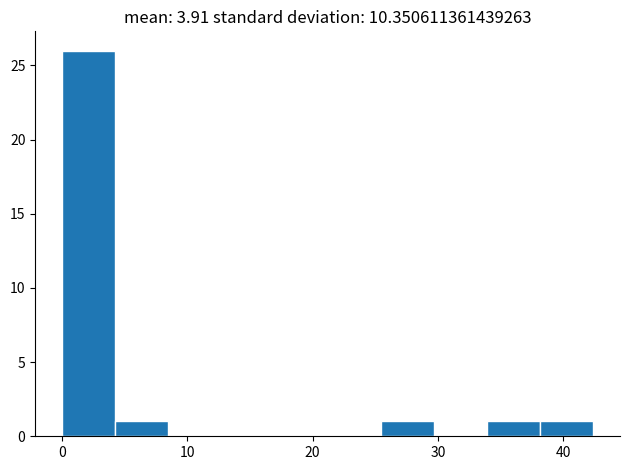

How tall is the bar that spans 38 to 42 on the x-axis? Neither the bar edges nor the heights are printed on the chart, so give them approximately, as read against the axes.

1